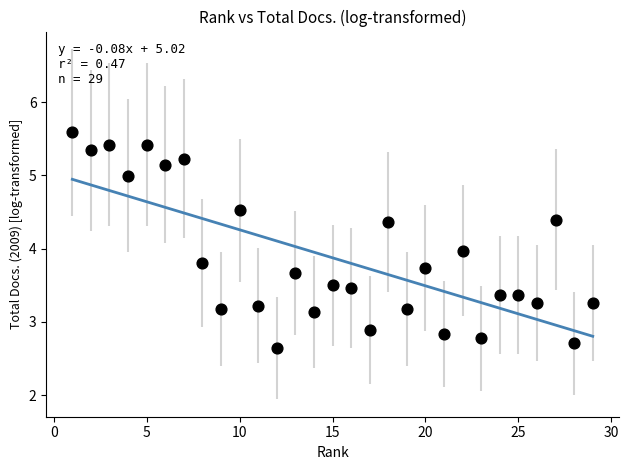

What is the range of X values (max minus min)?

28.0